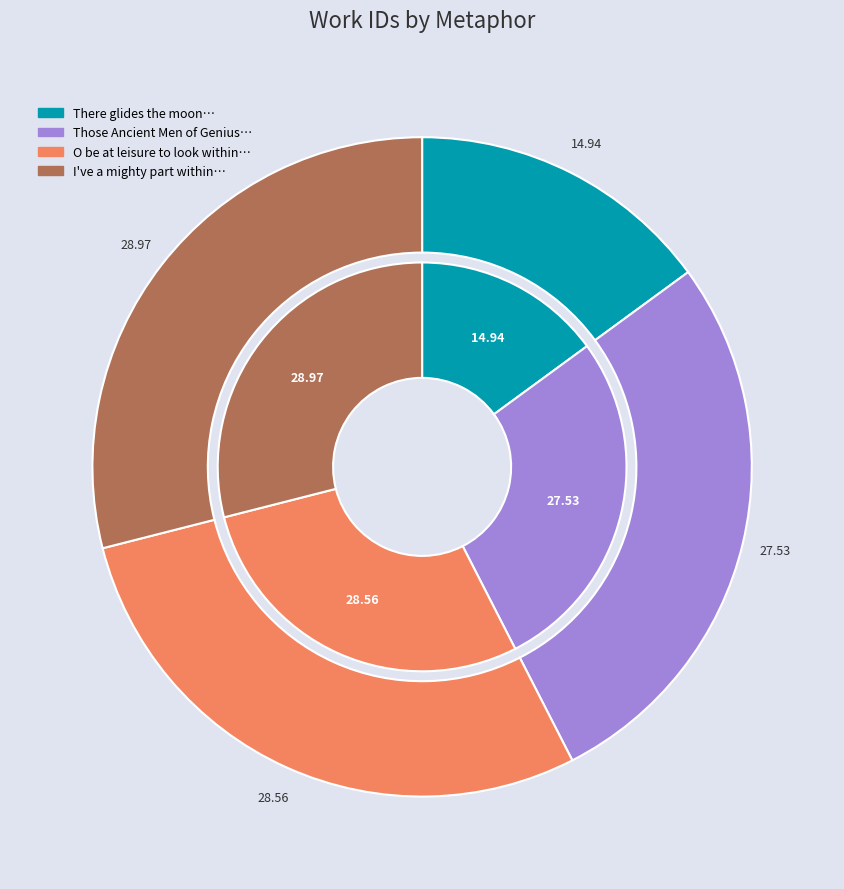

Does any single category account for the majority?

No